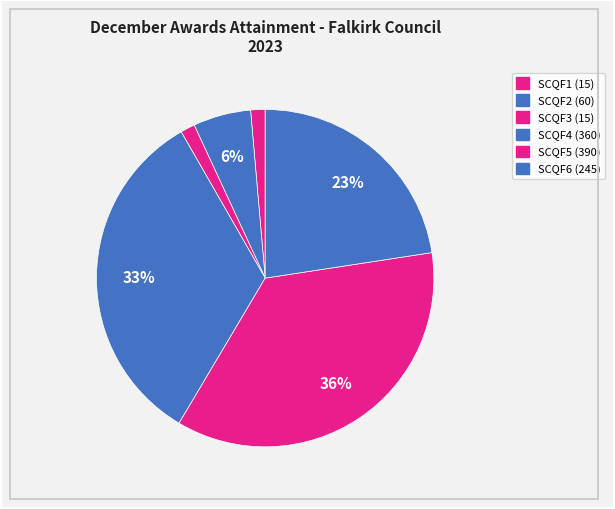

How many slices are in this pie chart?

6